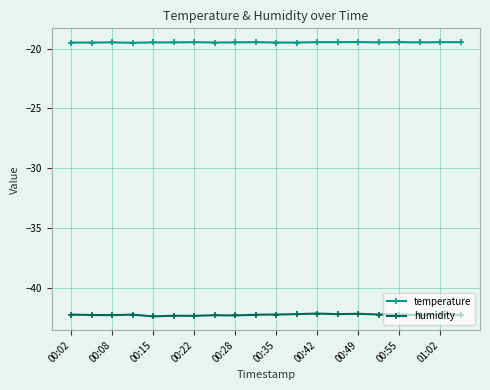

What is the value of the temperature point at the 10th from the left?

-19.5